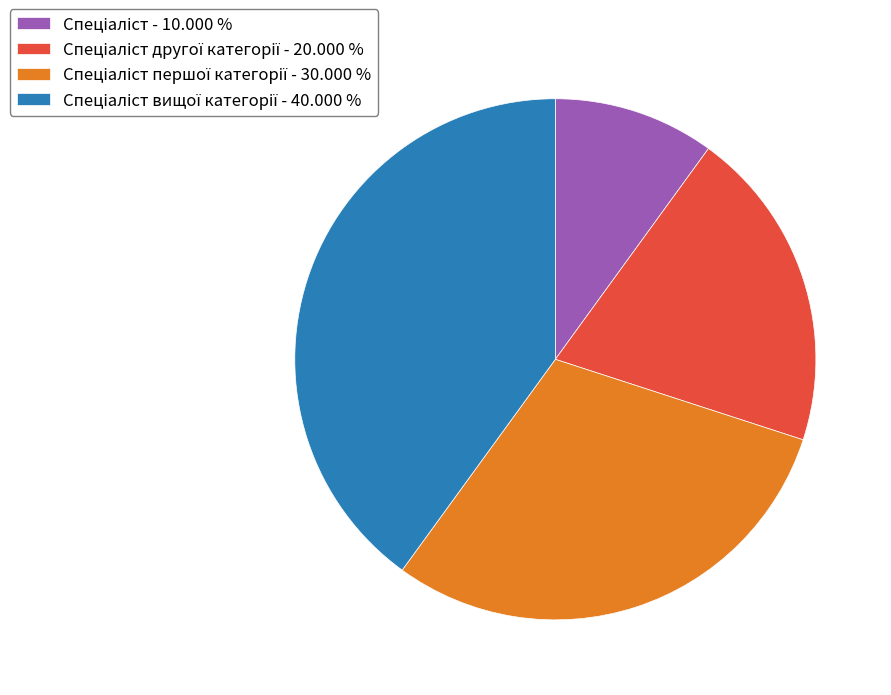

Is there any slice that represents more than half of the pie?

No